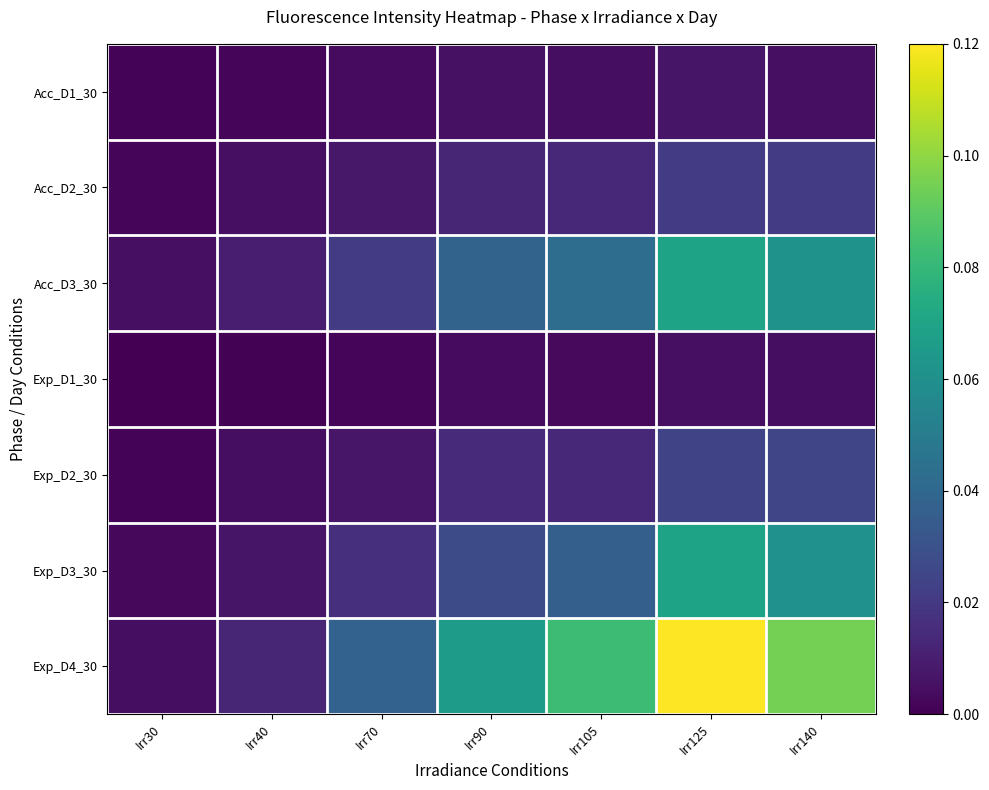

Reading left to right, transcribe all the data shown in this chart.

Acc_D1_30: Irr30=0.0	Irr40=0.0	Irr70=0.0	Irr90=0.0	Irr105=0.0	Irr125=0.0	Irr140=0.0
Acc_D2_30: Irr30=0.0	Irr40=0.0	Irr70=0.0	Irr90=0.0	Irr105=0.0	Irr125=0.0	Irr140=0.0
Acc_D3_30: Irr30=0.0	Irr40=0.0	Irr70=0.0	Irr90=0.0	Irr105=0.0	Irr125=0.1	Irr140=0.1
Exp_D1_30: Irr30=0.0	Irr40=0.0	Irr70=0.0	Irr90=0.0	Irr105=0.0	Irr125=0.0	Irr140=0.0
Exp_D2_30: Irr30=0.0	Irr40=0.0	Irr70=0.0	Irr90=0.0	Irr105=0.0	Irr125=0.0	Irr140=0.0
Exp_D3_30: Irr30=0.0	Irr40=0.0	Irr70=0.0	Irr90=0.0	Irr105=0.0	Irr125=0.1	Irr140=0.1
Exp_D4_30: Irr30=0.0	Irr40=0.0	Irr70=0.0	Irr90=0.1	Irr105=0.1	Irr125=0.1	Irr140=0.1